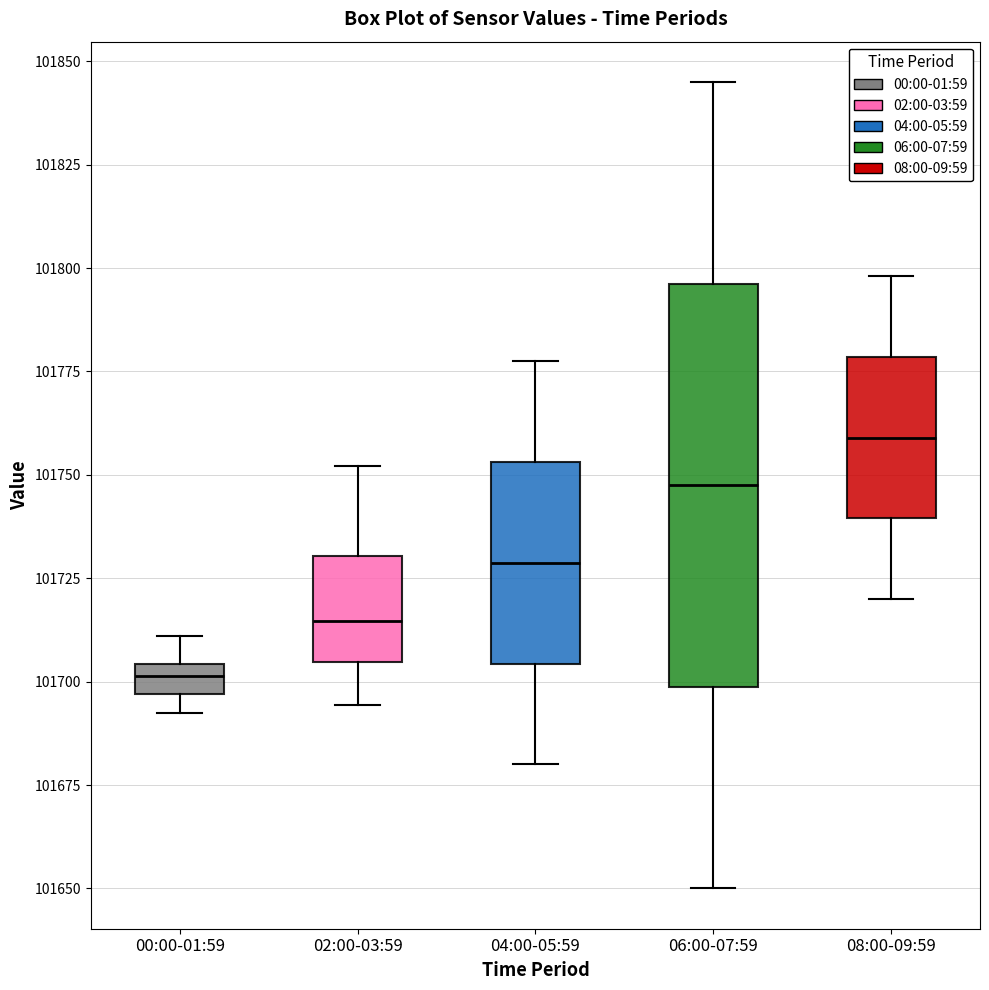

Where is the upper edge of the box for 04:00-05:59 on the y-axis? The values are not printed on the chart, so give them approximately, as read against the axis.

101755